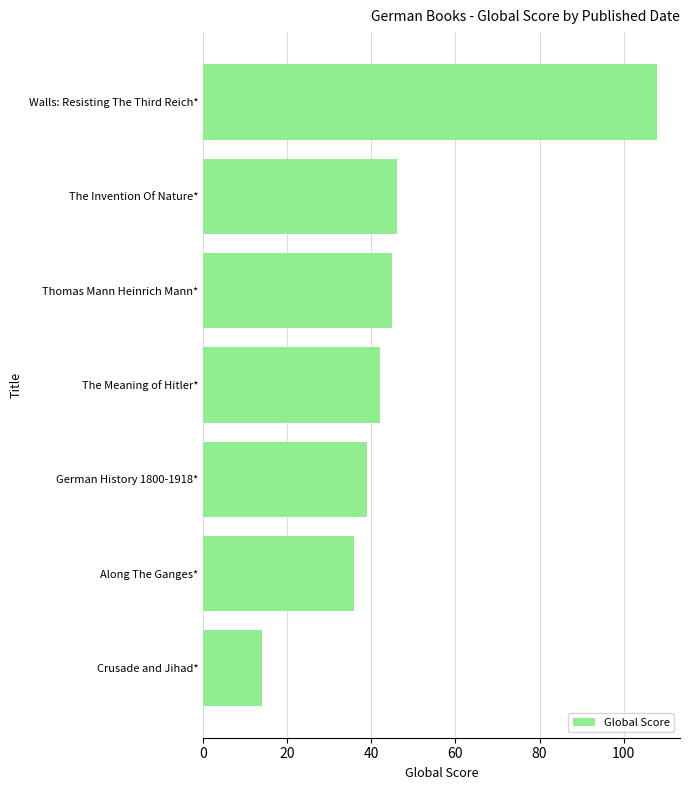

True or false: the data shows 74 at Thomas Mann Heinrich Mann*.

False